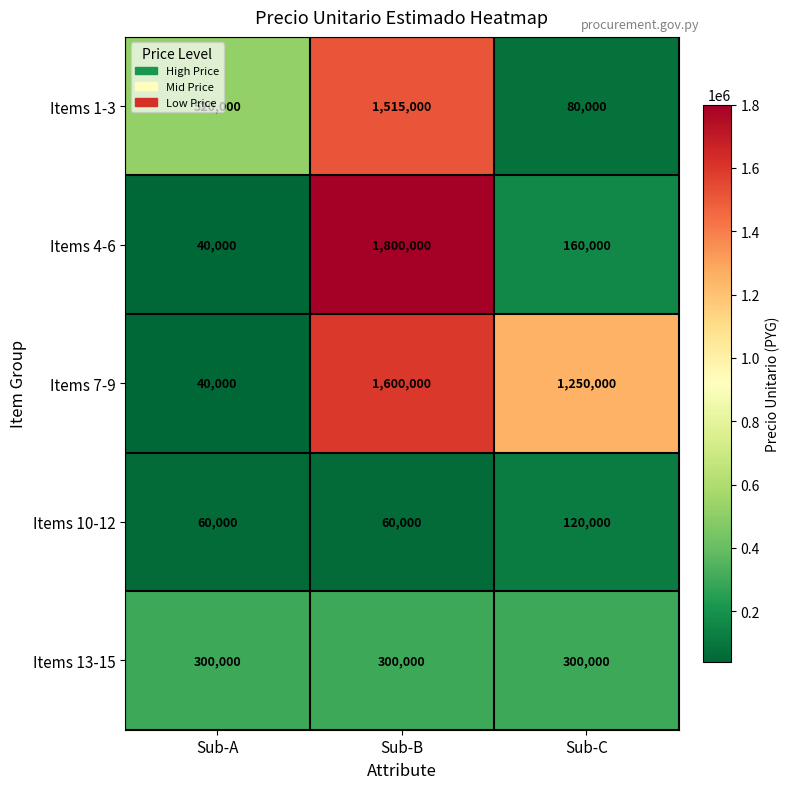

Between Sub-A and Sub-B, which series saw the biggest shift?

Items 4-6